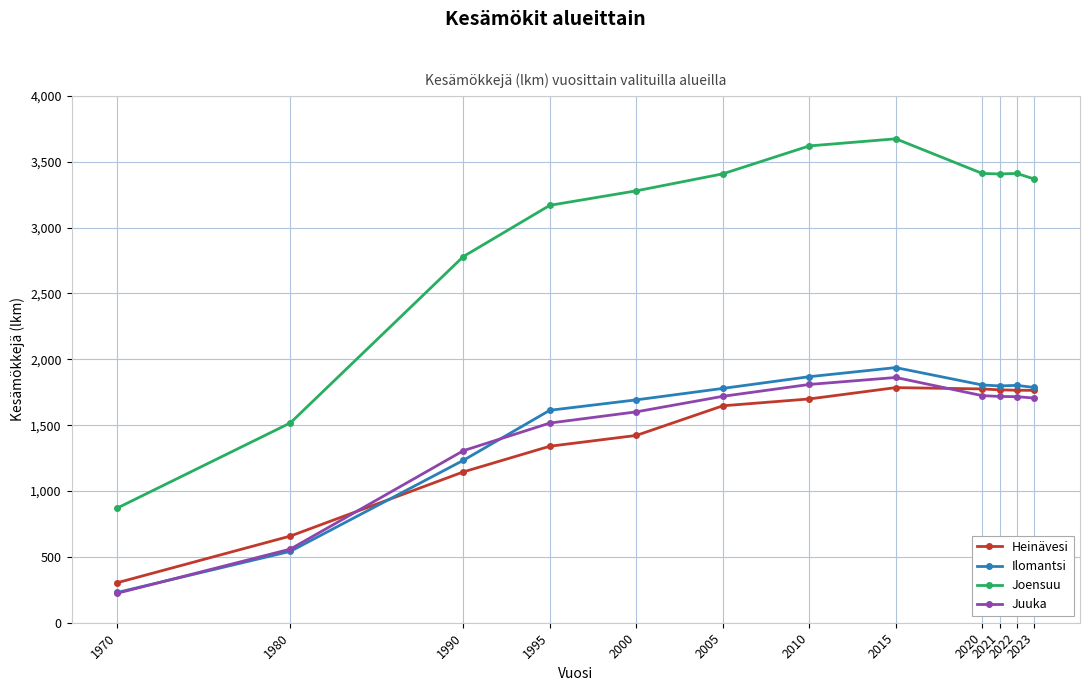

True or false: Juuka and Joensuu cross at least once.

False